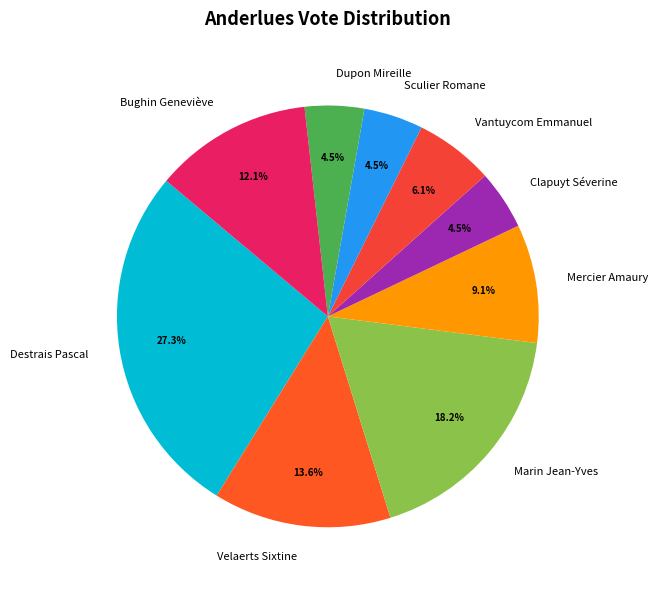

Is there a majority slice in this chart?

No